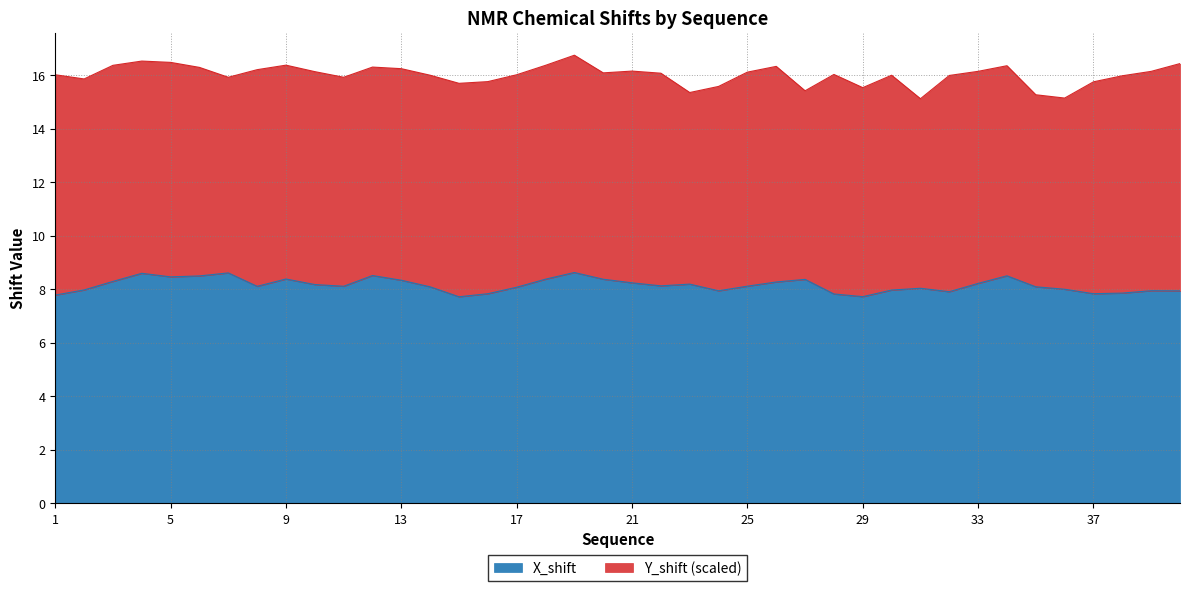

Where is the first local maximum?

4